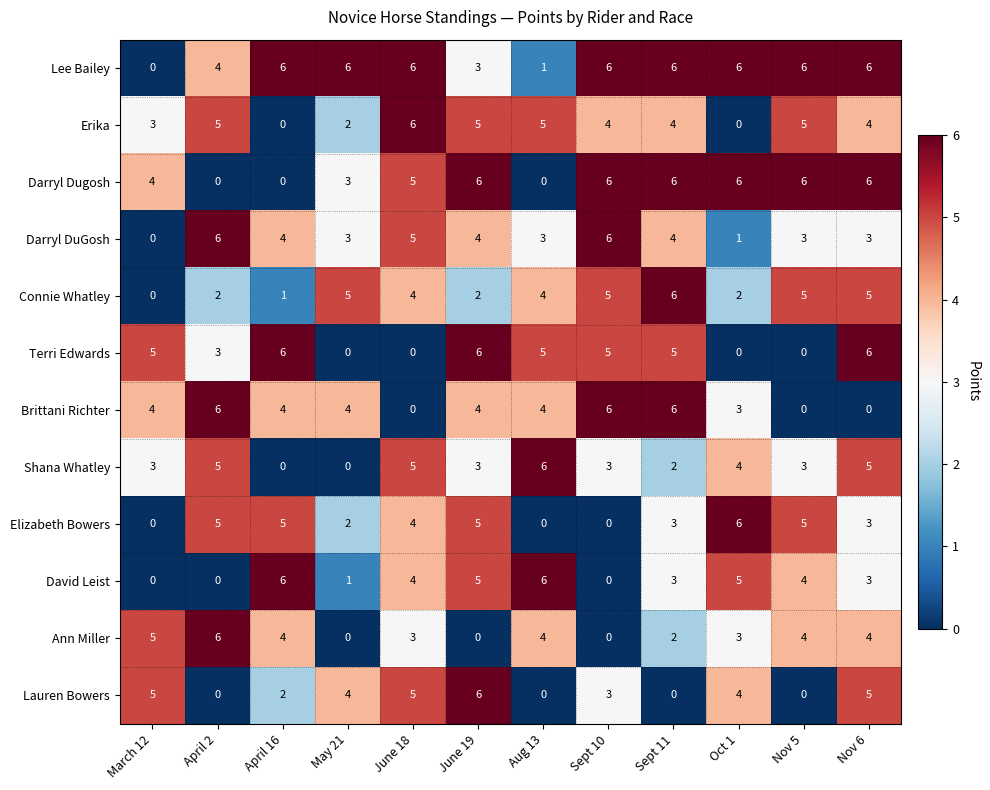

How many data points does each series have?

12